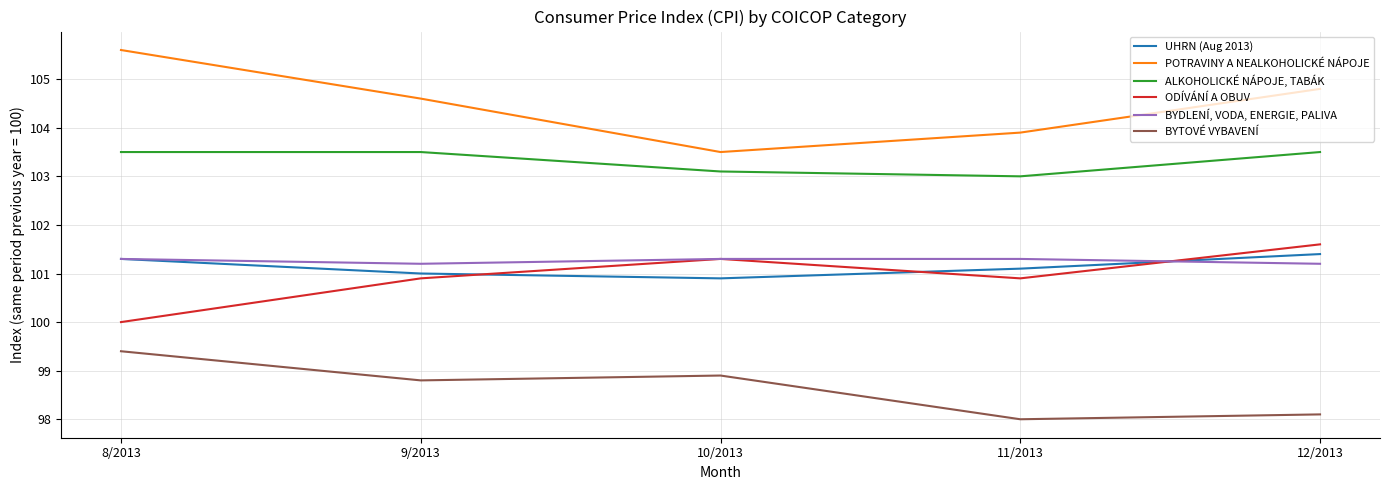

At which label does POTRAVINY A NEALKOHOLICKÉ NÁPOJE first exceed 104?

8/2013